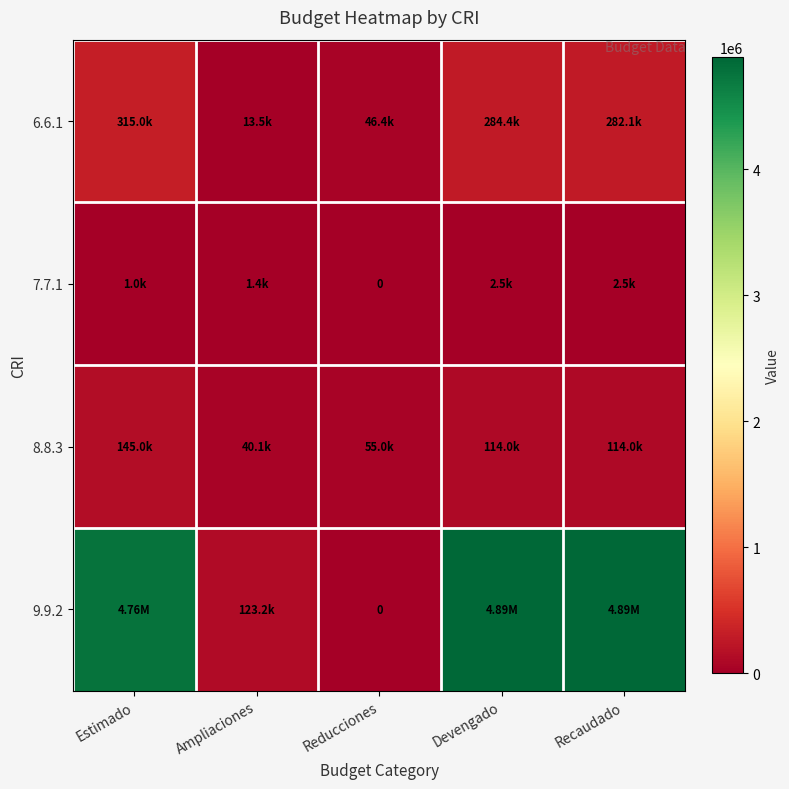

Where is 9.9.2 nearest to the value 2444084?

Ampliaciones